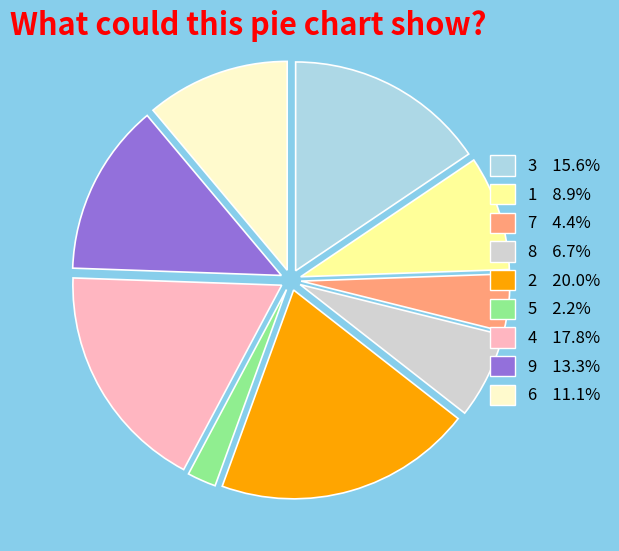

How many slices are in this pie chart?

9